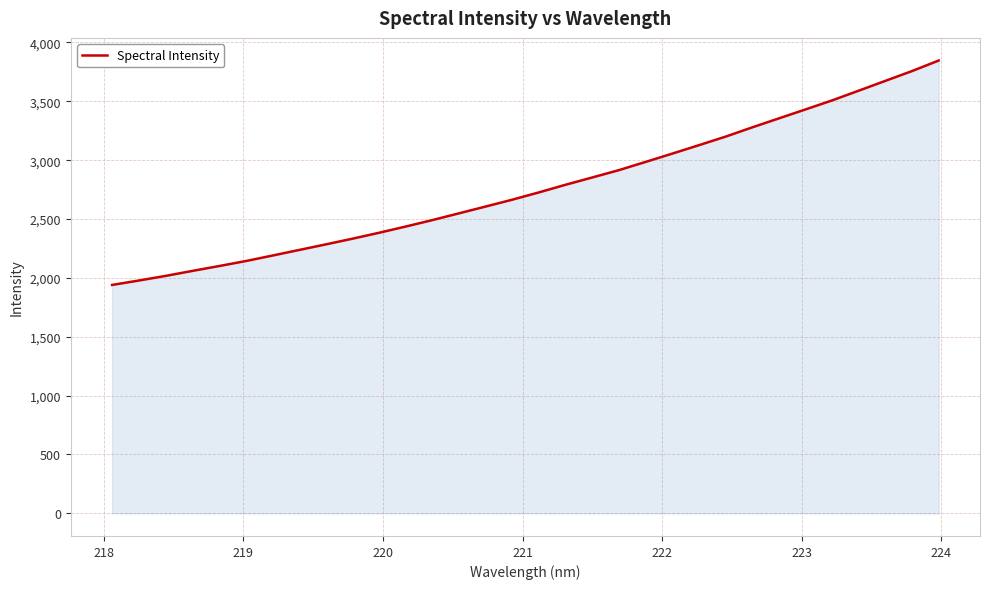

Count the number of values greater than 2726.

16